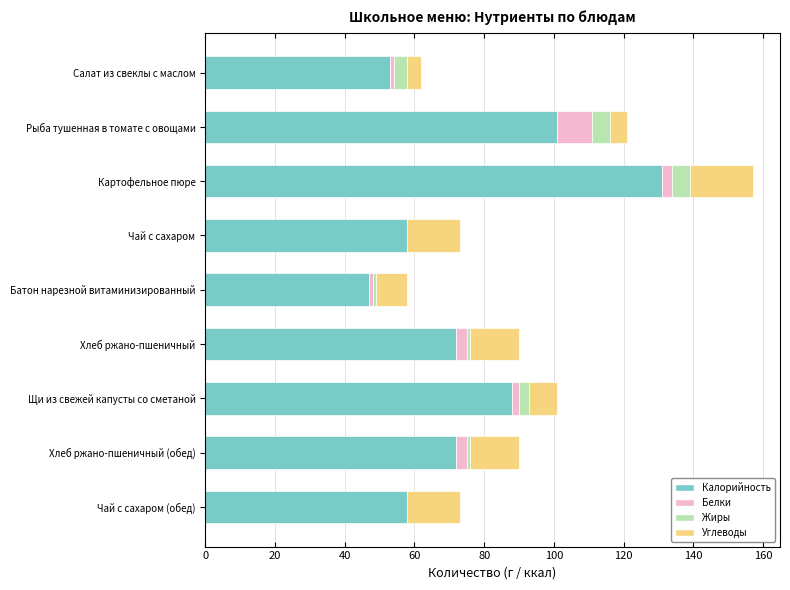

Count the number of data series in this chart.

4